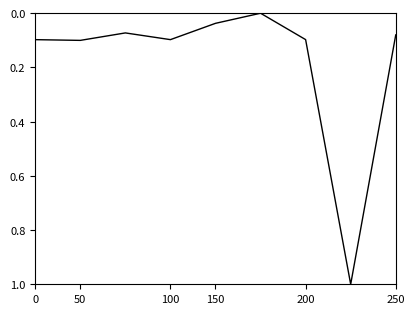

What is the greatest value displayed?

1.0